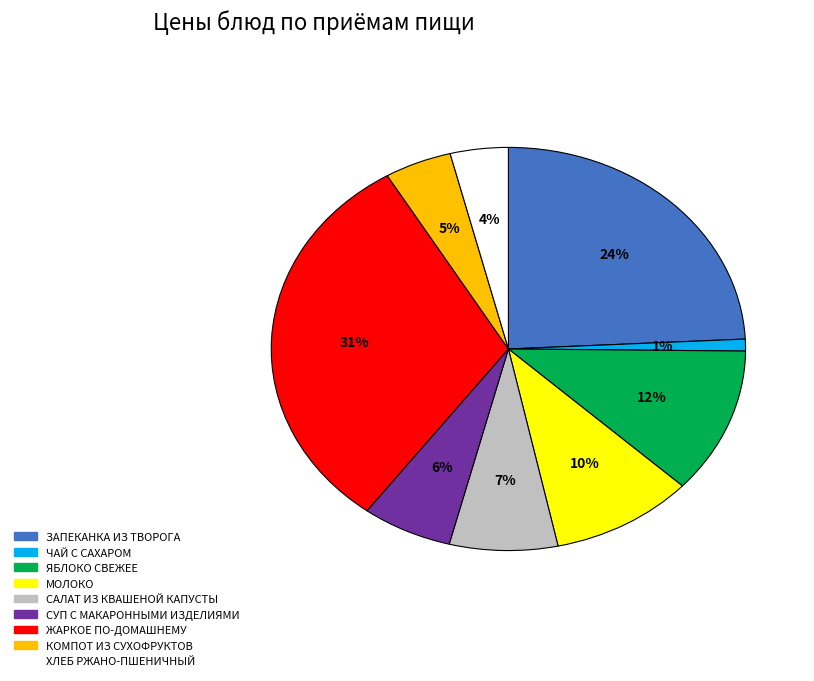

Is it true that СУП С МАКАРОННЫМИ ИЗДЕЛИЯМИ is 16% of the pie?

False